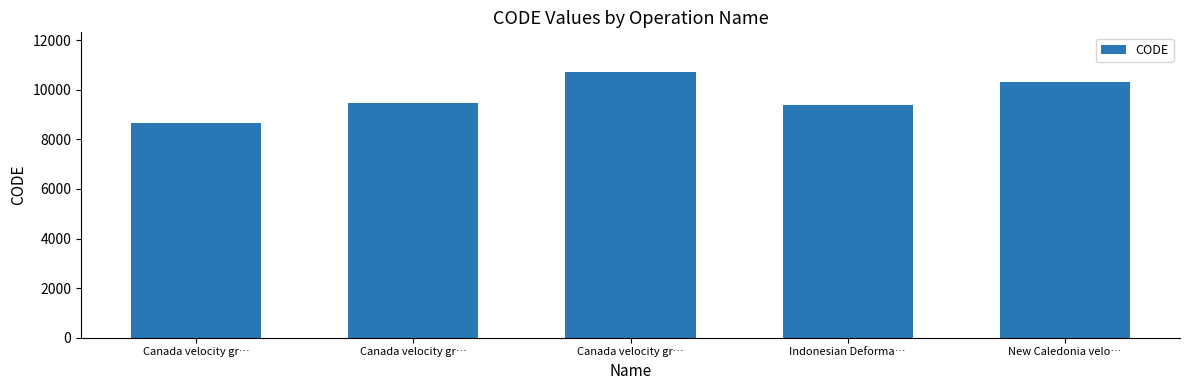

Rank the categories by value from lowest to highest.

Canada velocity gr…, Indonesian Deforma…, Canada velocity gr…, New Caledonia velo…, Canada velocity gr…